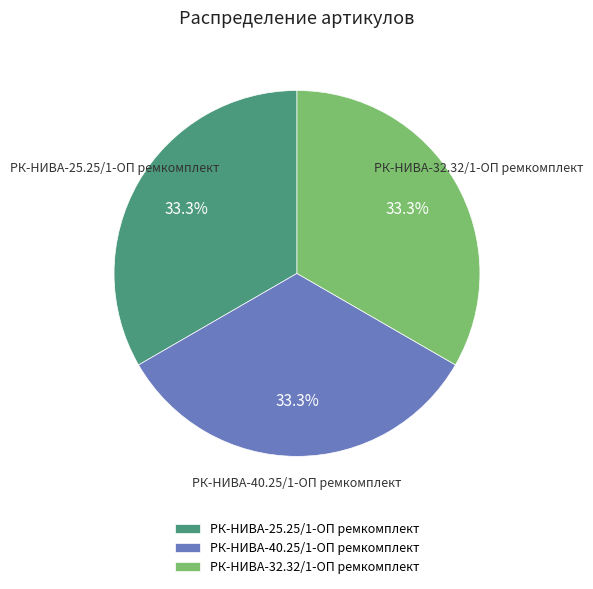

Does РК-НИВА-40.25/1-ОП ремкомплект represent more than half of the total?

No